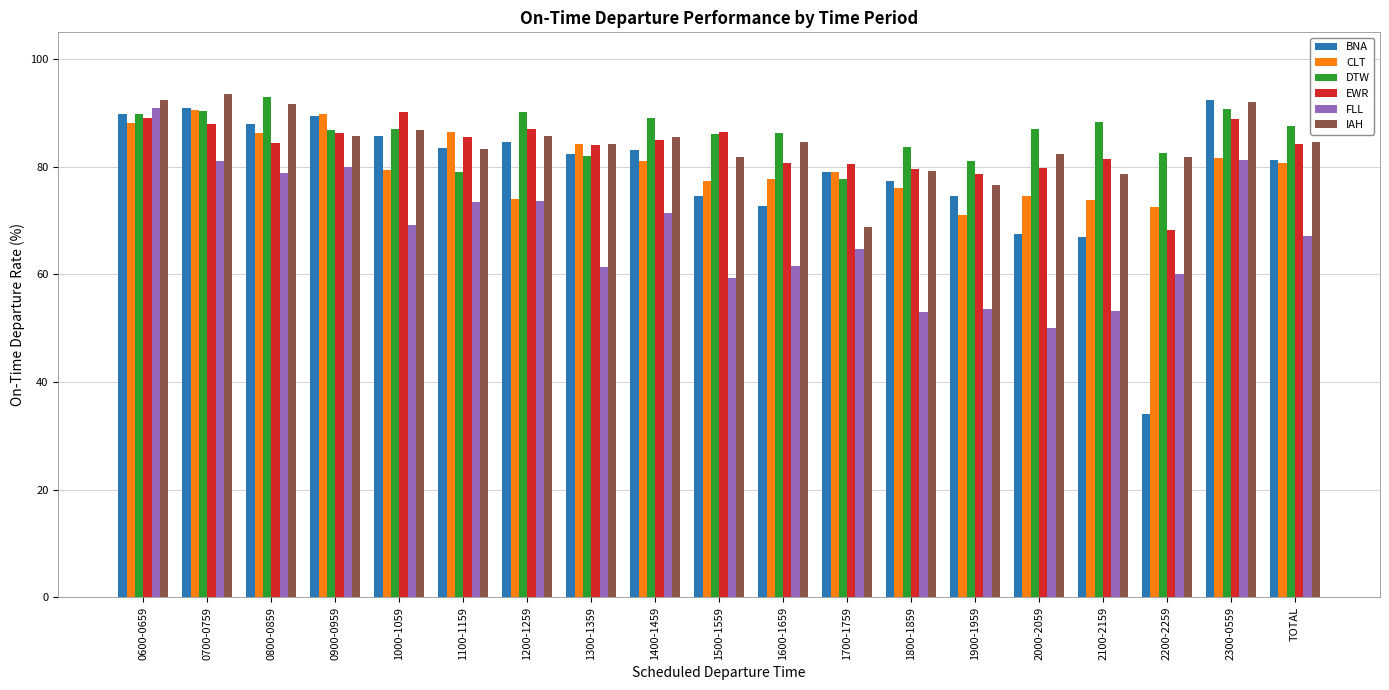

Is it true that DTW equals 89.0 at 1400-1459?

True